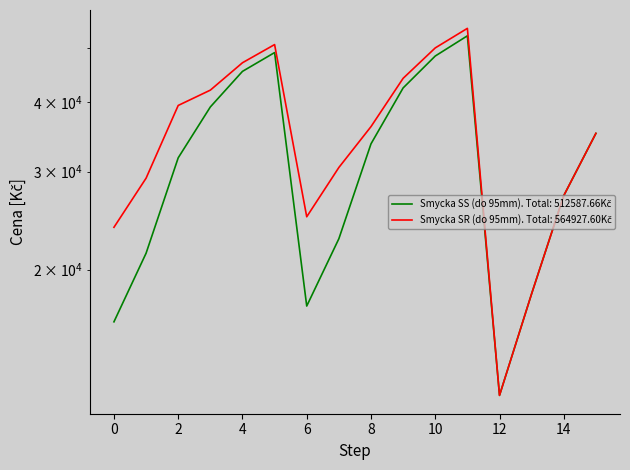

Which series changed the most between 0 and 2?

Smycka SR (do 95mm)